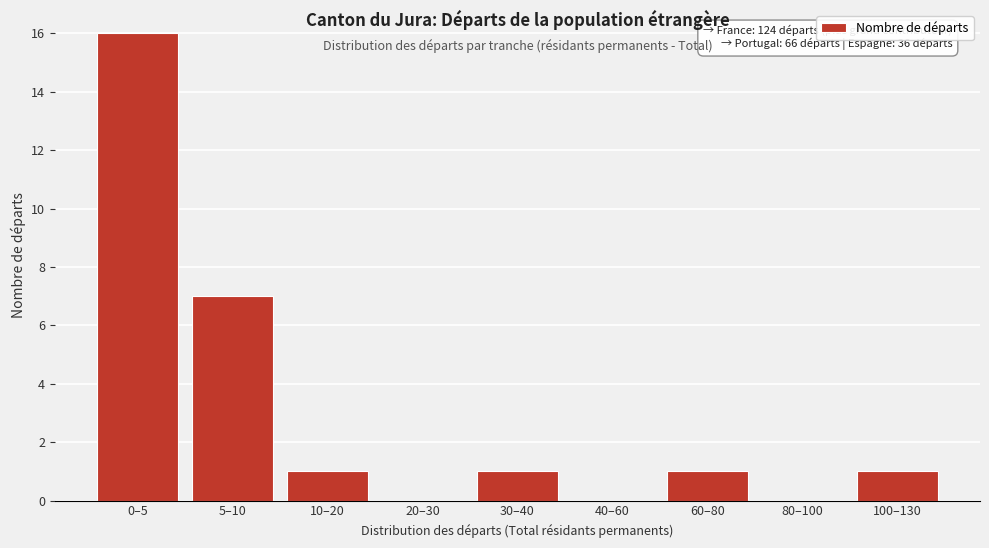

Reading left to right, extract all data points from this chart.

0–5=16	5–10=7	10–20=1	20–30=0	30–40=1	40–60=0	60–80=1	80–100=0	100–130=1